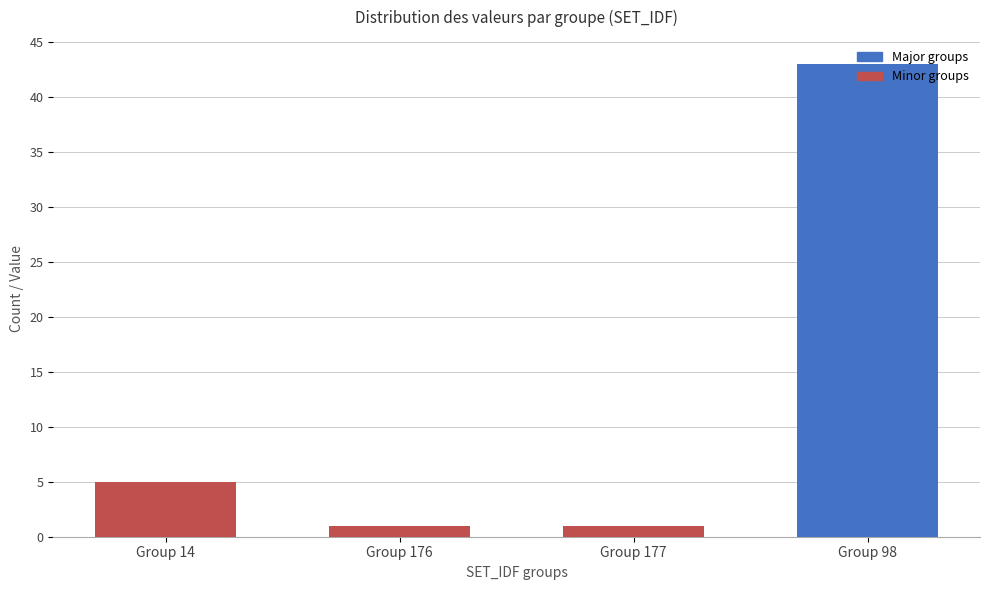

How many values are below 5?

2